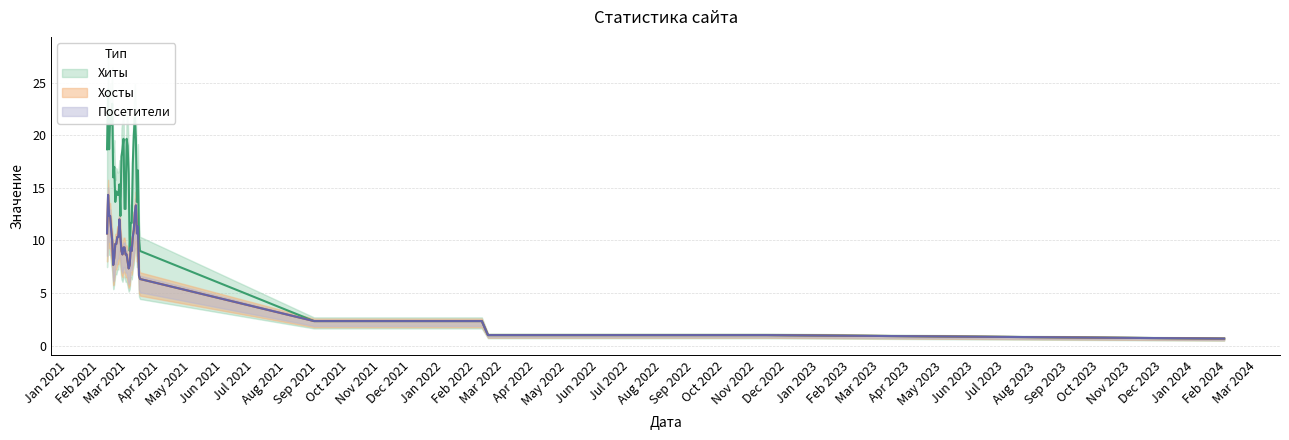

What is the total value across all series at 39?

73